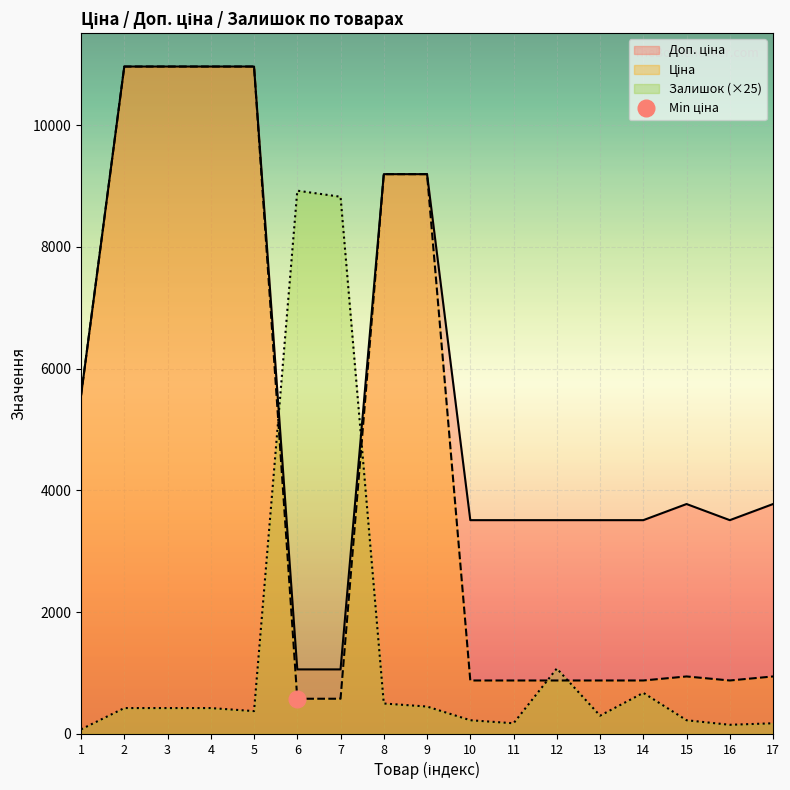

Reading left to right, extract all data points from this chart.

Ціна: 1=5560.3	2=10964.4	3=10964.4	4=10964.4	5=10964.4	6=578.1	7=578.1	8=9196.3	9=9196.3	10=878.0	11=878.0	12=878.0	13=878.0	14=878.0	15=944.2	16=878.0	17=944.2
Доп. ціна: 1=5560.3	2=10964.4	3=10964.4	4=10964.4	5=10964.4	6=1060.0	7=1060.0	8=9196.3	9=9196.3	10=3511.9	11=3511.9	12=3511.9	13=3511.9	14=3511.9	15=3777.0	16=3511.9	17=3777.0
Залишок: 1=75.0	2=425.0	3=425.0	4=425.0	5=375.0	6=8925.0	7=8825.0	8=500.0	9=450.0	10=225.0	11=175.0	12=1075.0	13=300.0	14=675.0	15=225.0	16=150.0	17=175.0